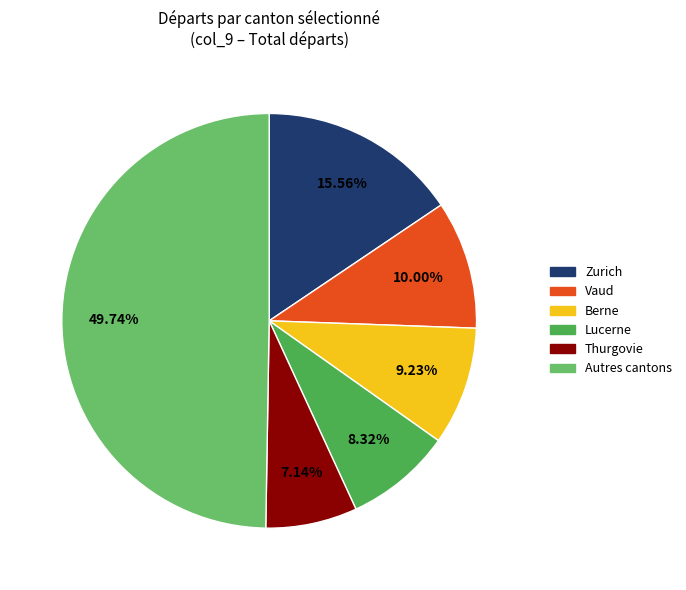

What percentage is NOT represented by Zurich?

84.4%